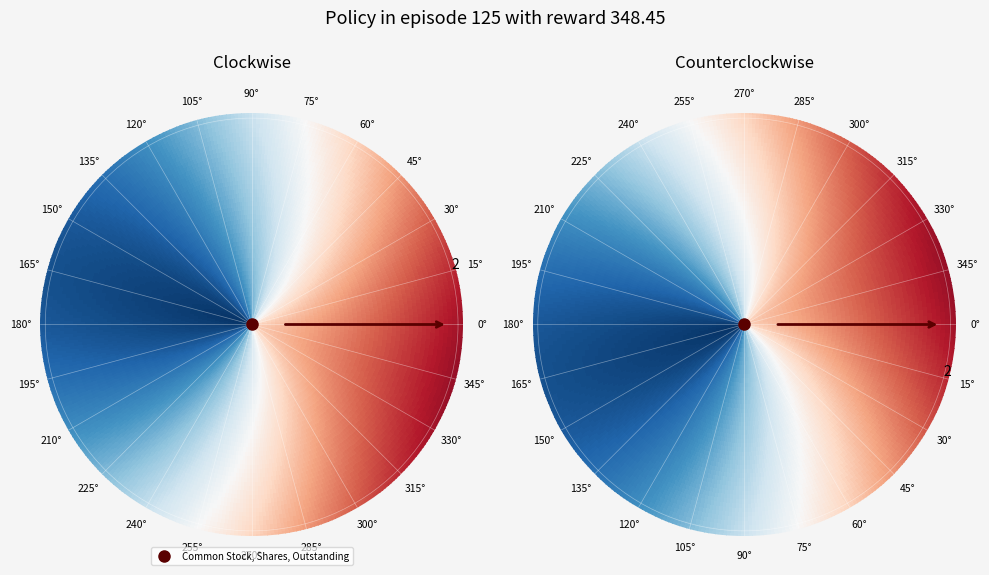

Is there any slice that represents more than half of the pie?

No